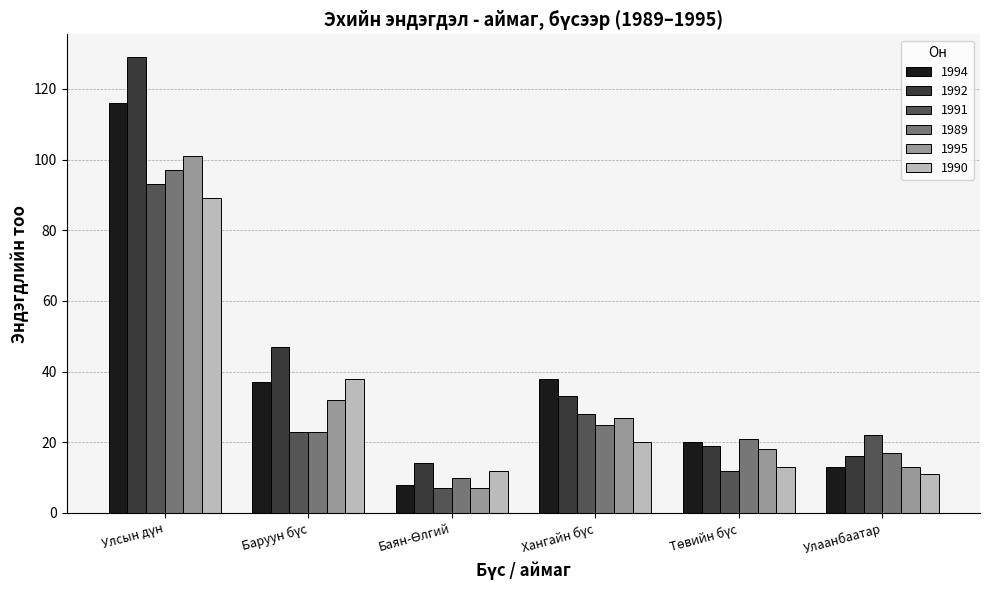

The 1990 series shows 11 at Улаанбаатар. True or false?

True